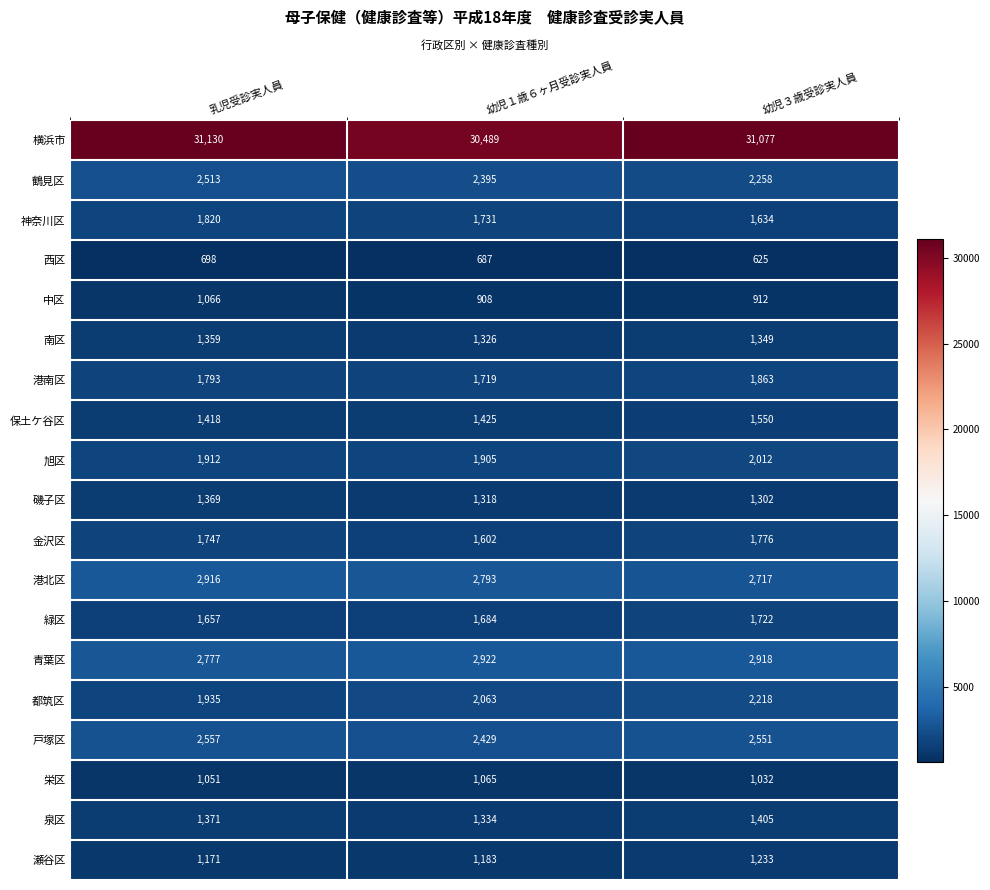

Rank the series by their maximum value, from lowest to highest.

西区, 栄区, 中区, 瀬谷区, 南区, 磯子区, 泉区, 保土ケ谷区, 緑区, 金沢区, 神奈川区, 港南区, 旭区, 都筑区, 鶴見区, 戸塚区, 港北区, 青葉区, 横浜市